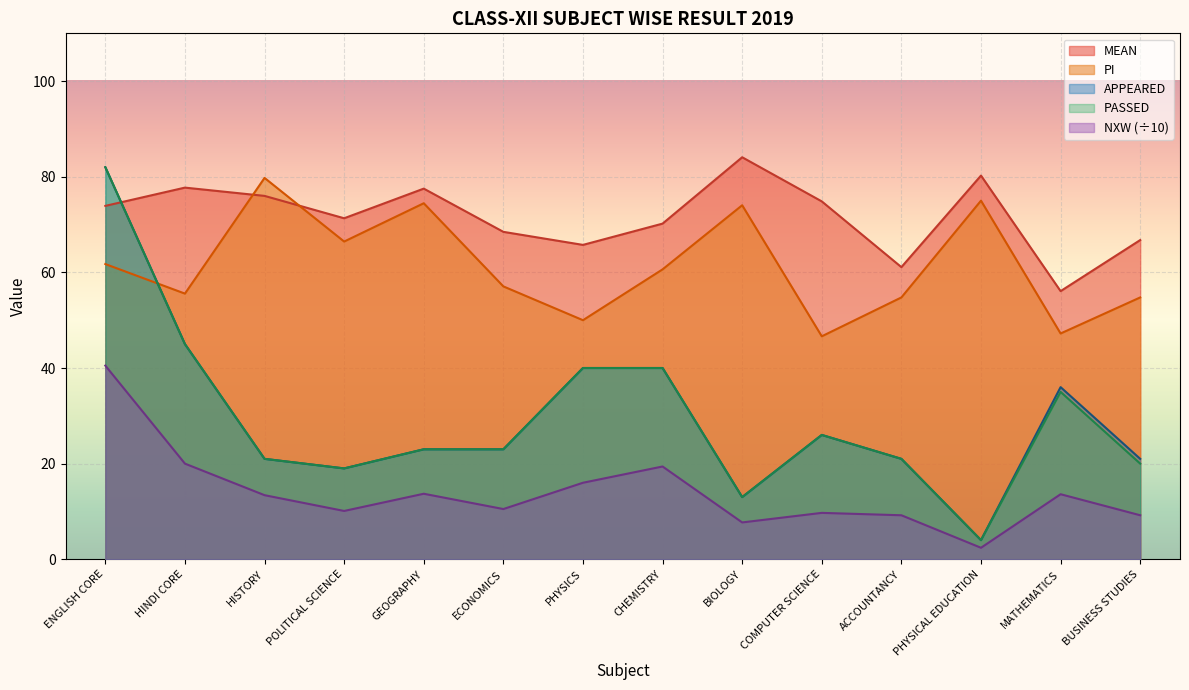

What is the label of the 1st point from the right?

BUSINESS STUDIES